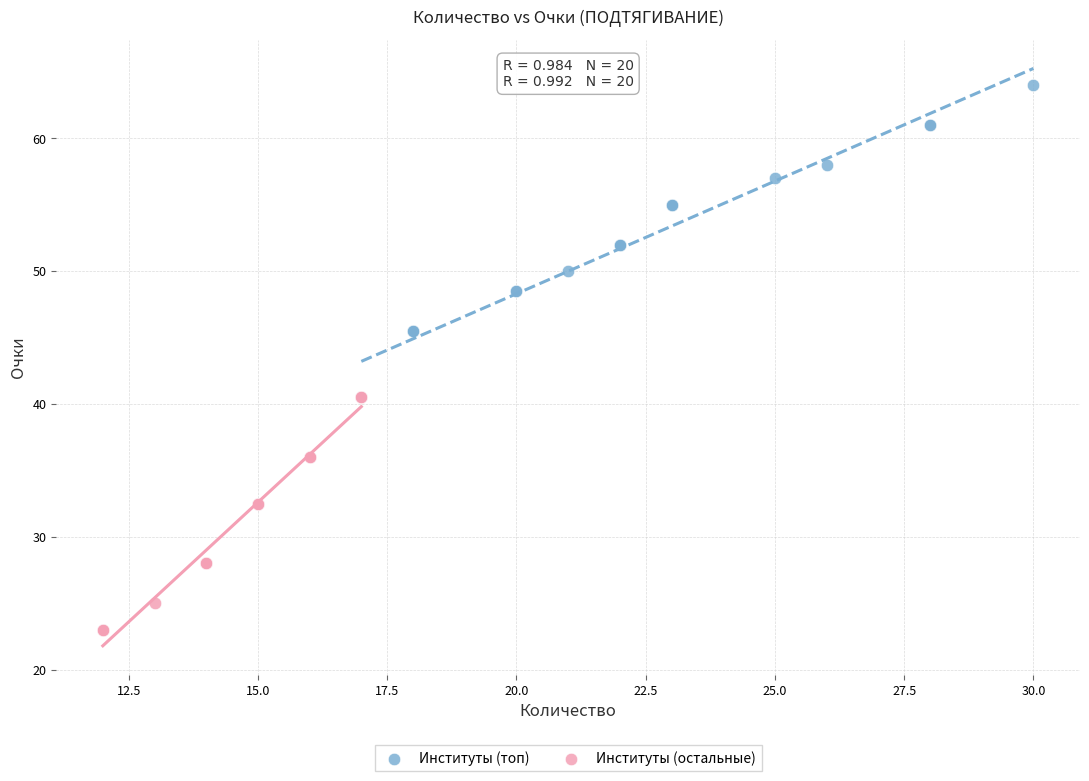

Which series reaches the maximum Y coordinate?

Институты (топ)